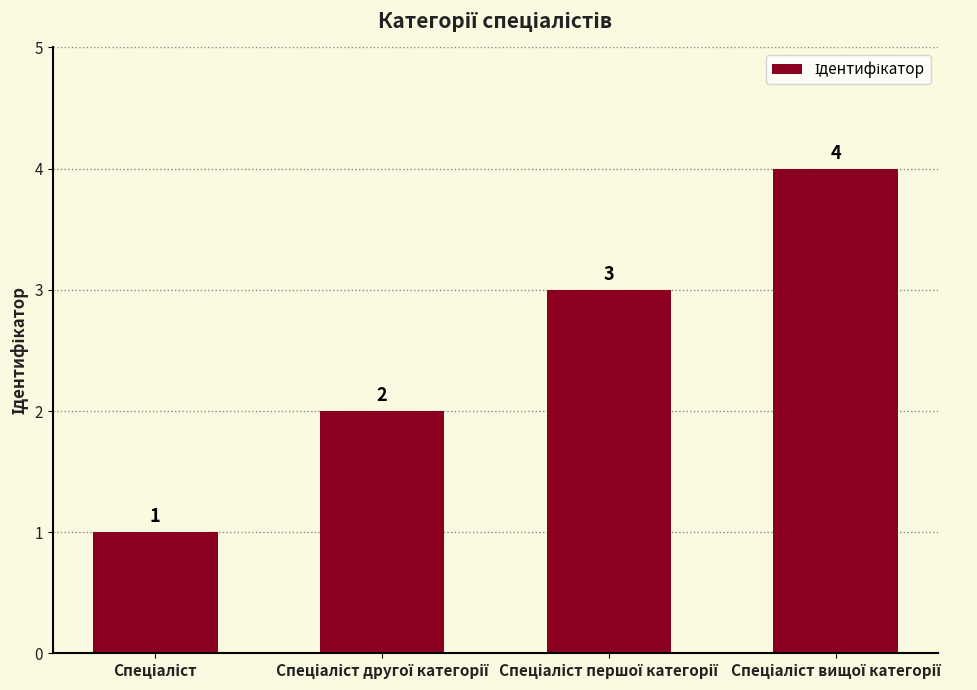

What is the value of the 3rd bar from the left?

3